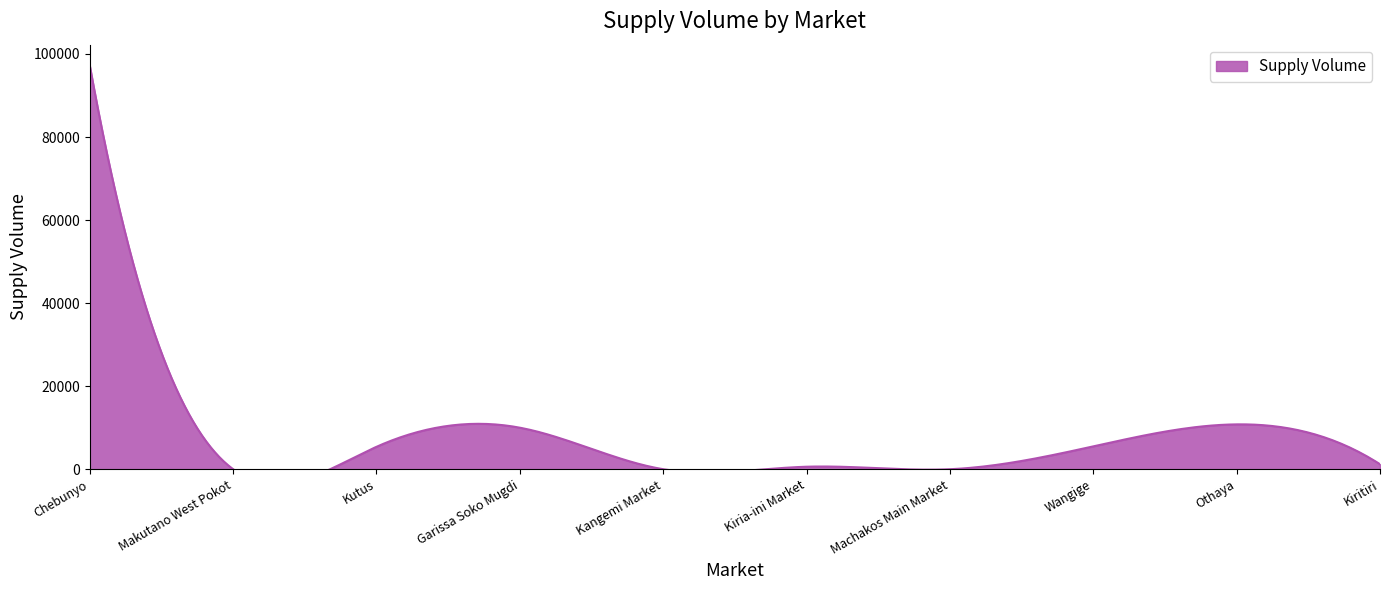

Rank the categories by value from lowest to highest.

Makutano West Pokot, Kangemi Market, Machakos Main Market, Kiria-ini Market, Kiritiri, Kutus, Wangige, Garissa Soko Mugdi, Othaya, Chebunyo